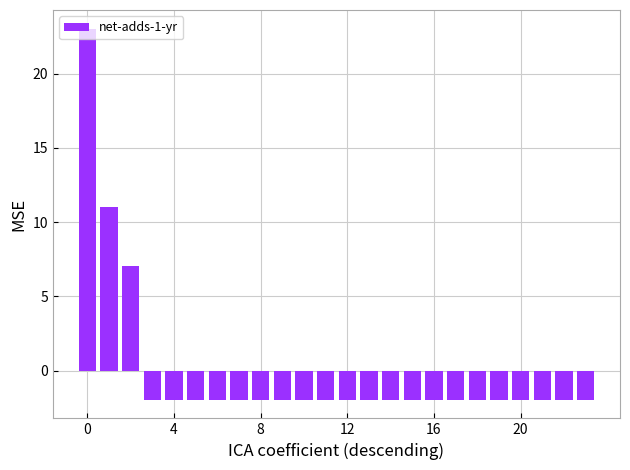

What is the maximum value shown in the chart?

23.0